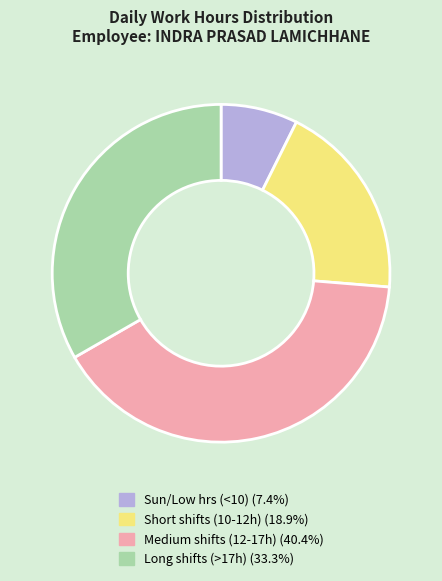

Is there any slice that represents more than half of the pie?

No